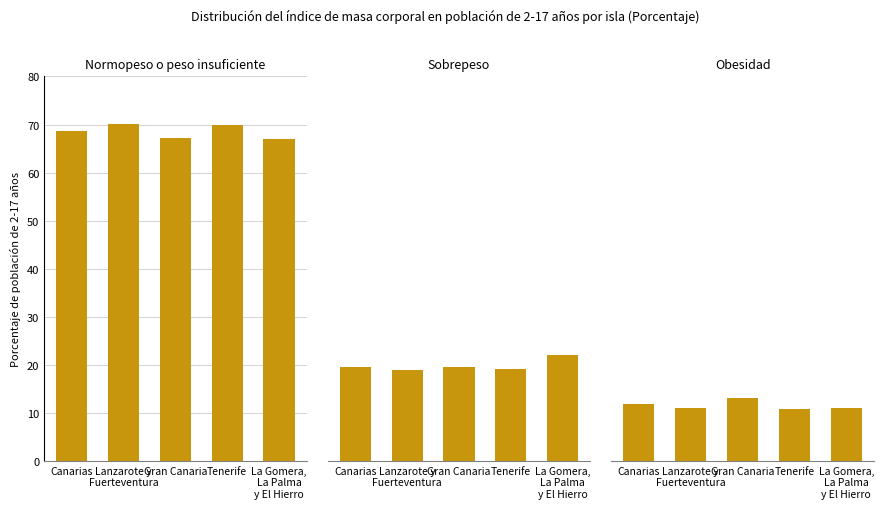

Is the value of Normopeso o peso insuficiente at Canarias greater than the value of Obesidad at Gran Canaria?

Yes